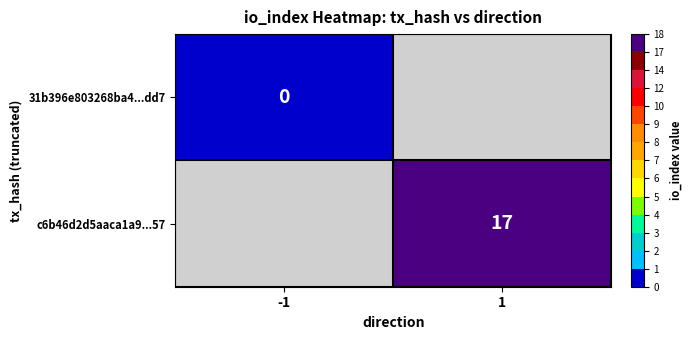

Is it true that c6b46d2d5aaca1a9...57 equals 5 at 1?

False